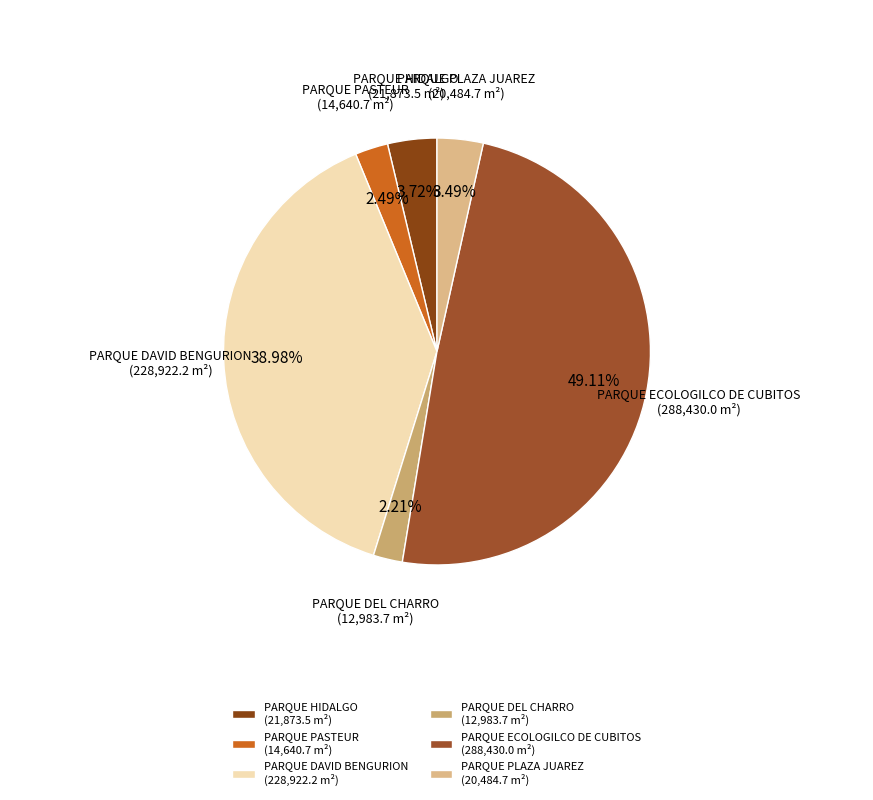

To the nearest percent, what is the combined percentage of PARQUE PASTEUR and PARQUE PLAZA JUAREZ?

6%